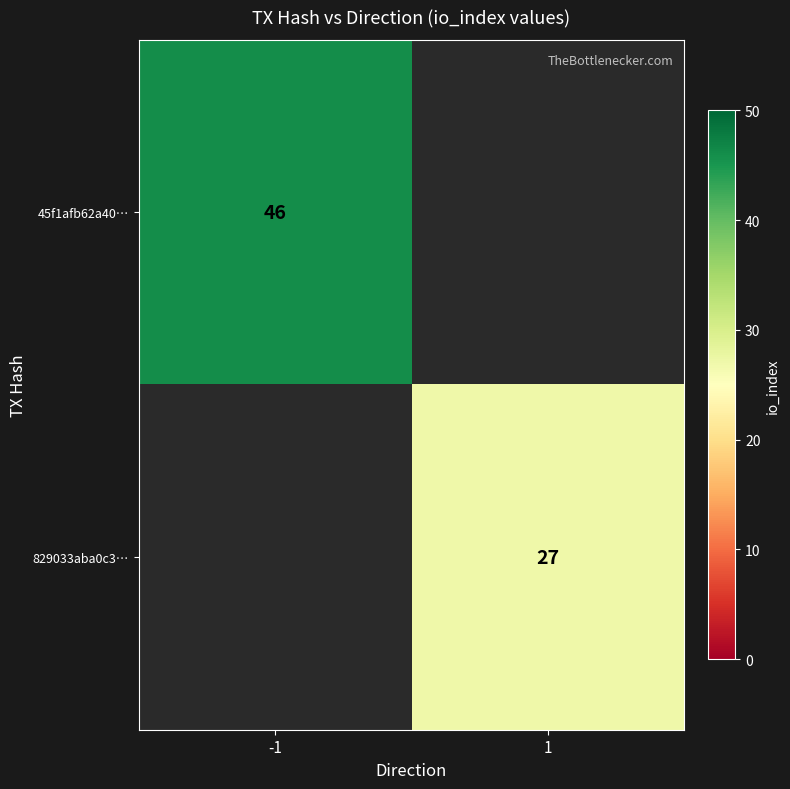

Is it true that 829033aba0c3… equals 9 at 1?

False